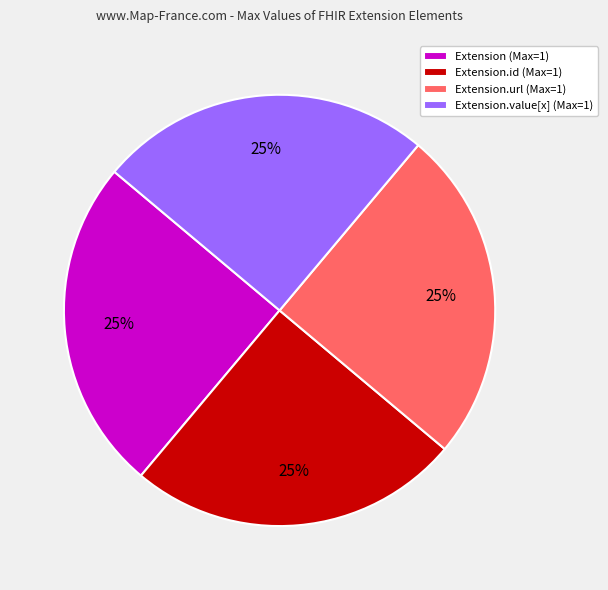

The Extension (Max=1) slice represents 35% of the pie. True or false?

False